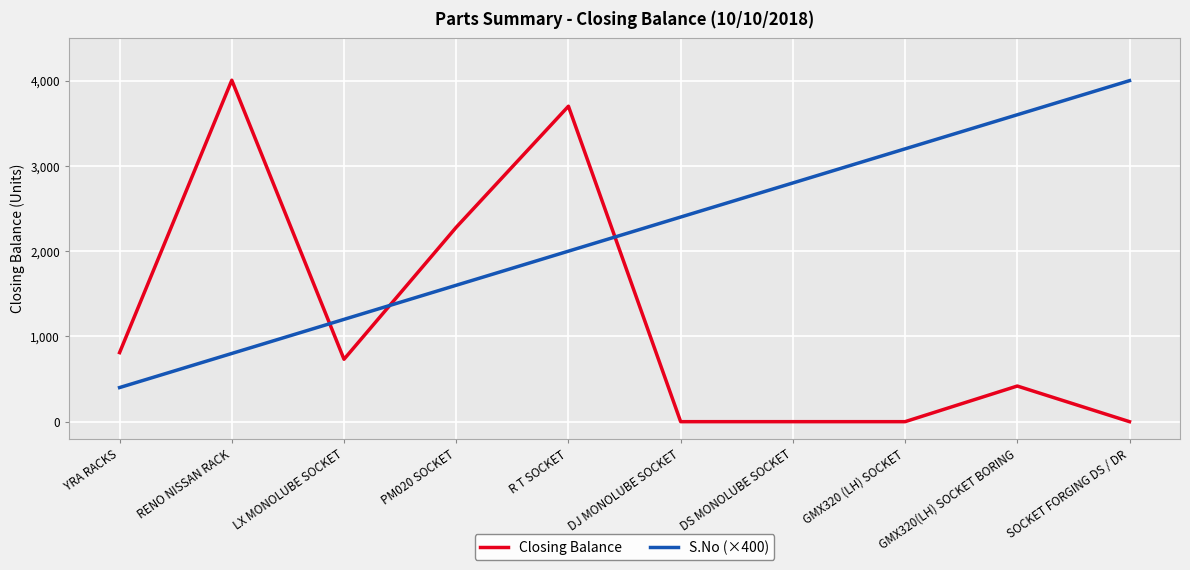

Reading left to right, transcribe all the data shown in this chart.

Closing Balance: YRA RACKS=810	RENO NISSAN RACK=4005	LX MONOLUBE SOCKET=732	PM020 SOCKET=2280	R T SOCKET=3700	DJ MONOLUBE SOCKET=0	DS MONOLUBE SOCKET=0	GMX320 (LH) SOCKET=0	GMX320(LH) SOCKET BORING=418	SOCKET FORGING DS / DR=0
S.No (×400): YRA RACKS=400	RENO NISSAN RACK=800	LX MONOLUBE SOCKET=1200	PM020 SOCKET=1600	R T SOCKET=2000	DJ MONOLUBE SOCKET=2400	DS MONOLUBE SOCKET=2800	GMX320 (LH) SOCKET=3200	GMX320(LH) SOCKET BORING=3600	SOCKET FORGING DS / DR=4000